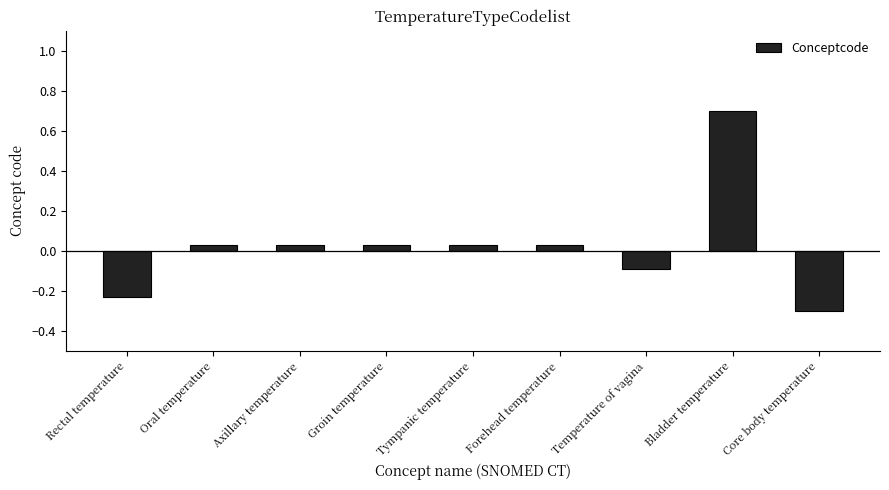

What is the difference between the values at Core body temperature and Temperature of vagina?

0.2